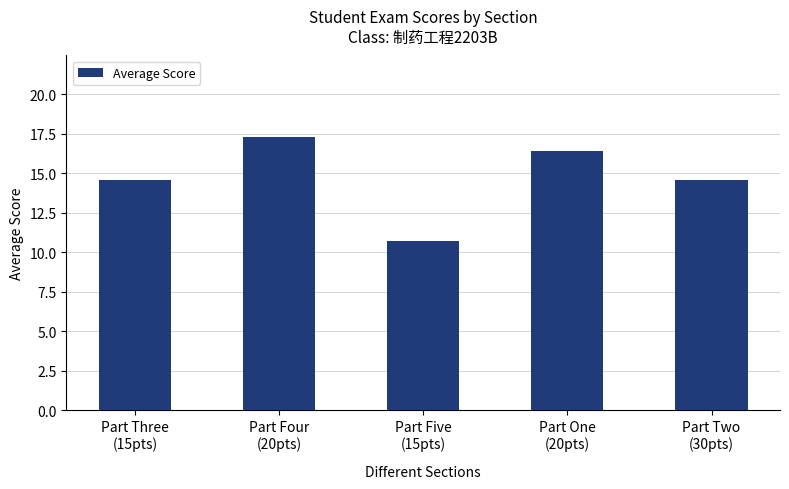

What is the difference between the values at Part Four
(20pts) and Part Two
(30pts)?

2.7